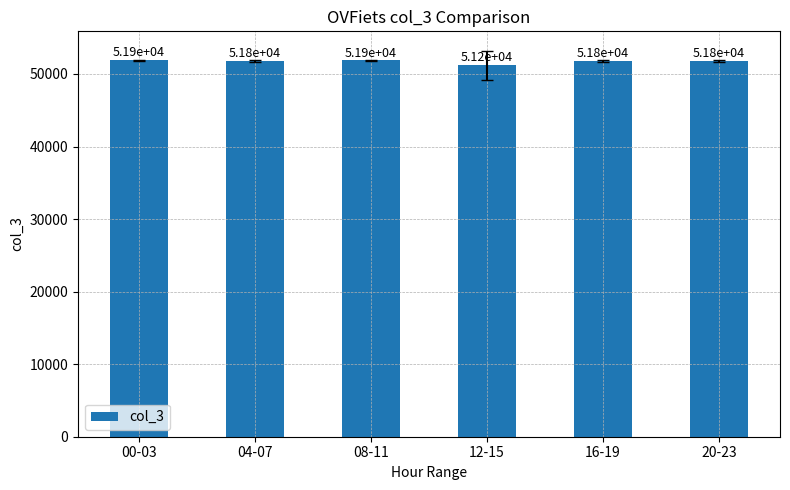

At which label does the data first exceed 51830?

00-03